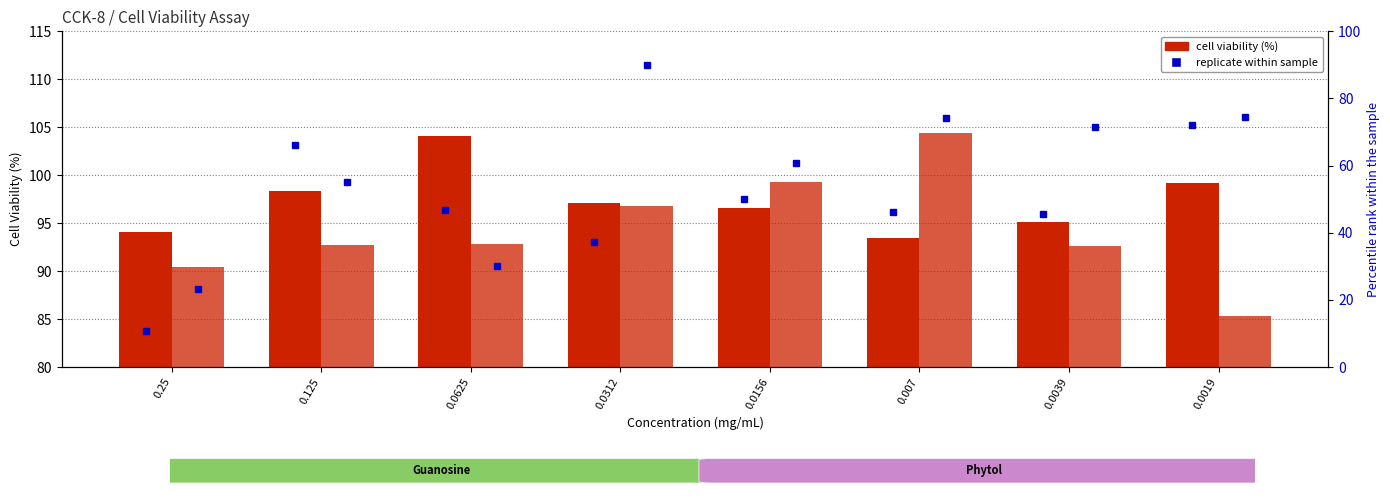

How many values in the Guanosine series are below 97?

4